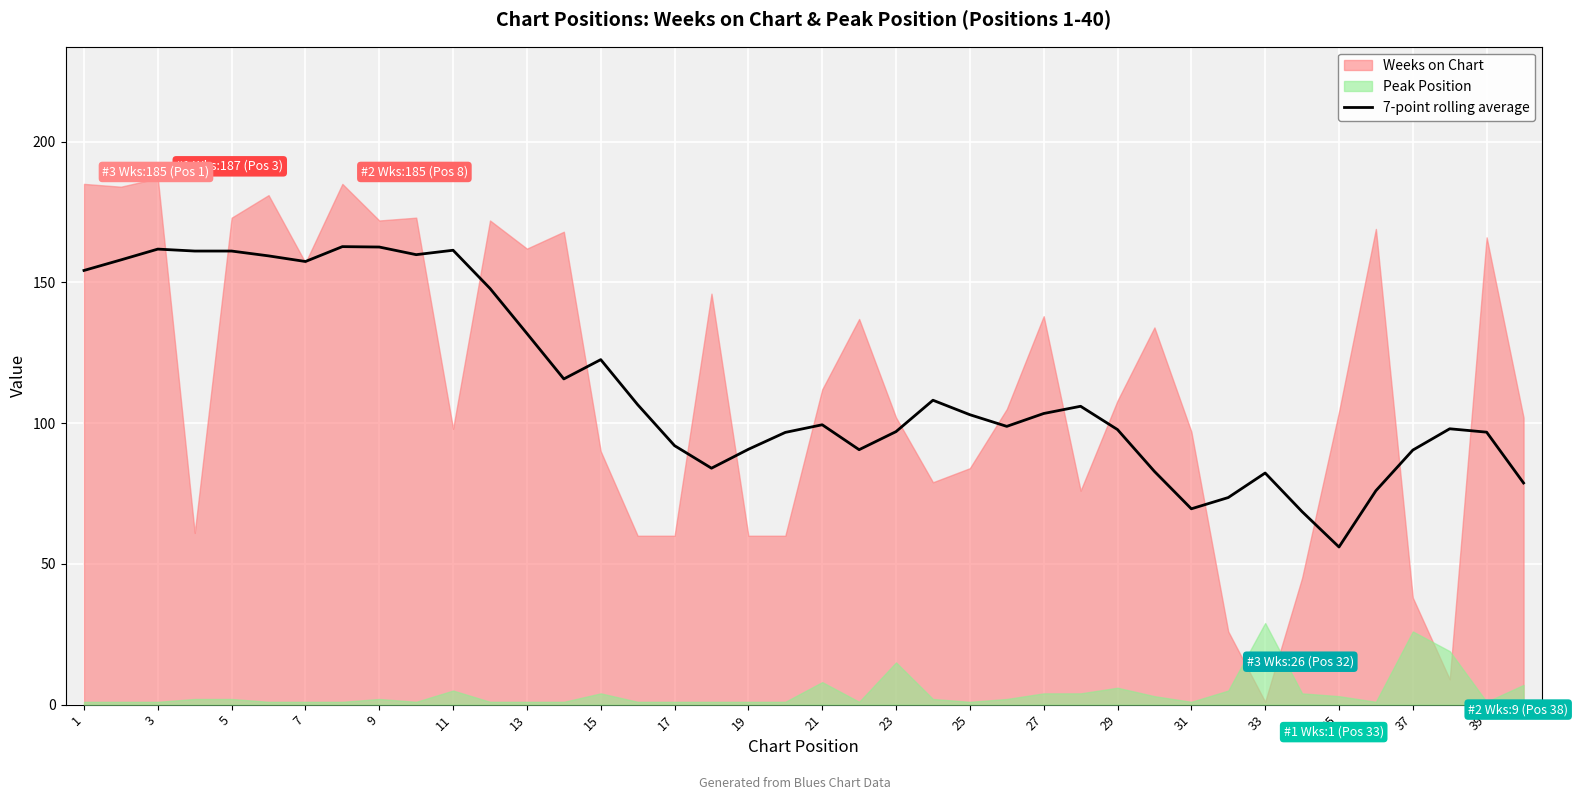

The value of 7-point rolling average at 23 is 43.0. True or false?

False